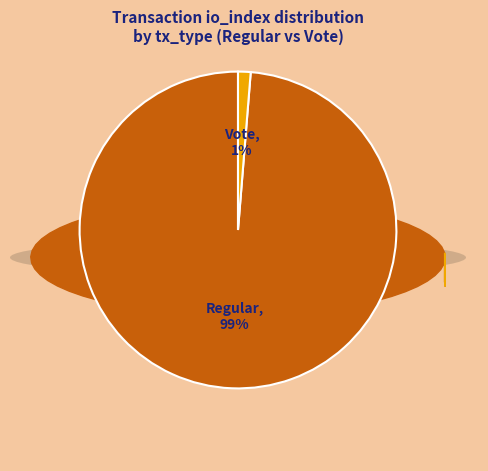

To the nearest percent, what is the average slice percentage?

50%